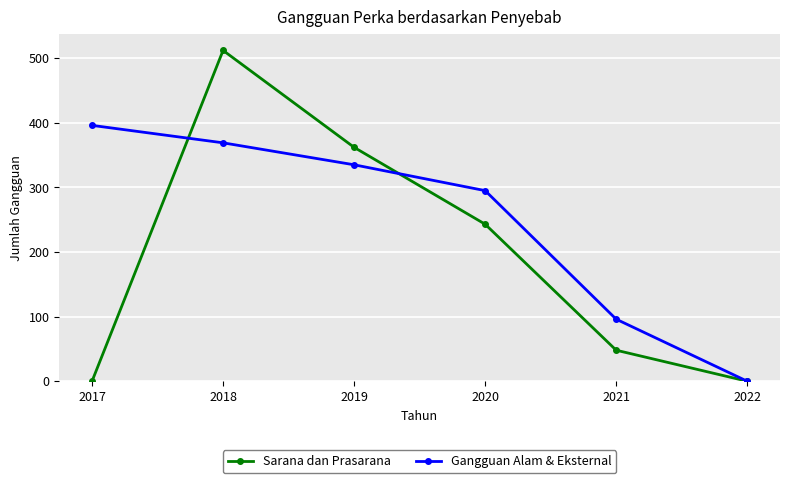

Which series has the largest total across all categories?

Gangguan Alam & Eksternal